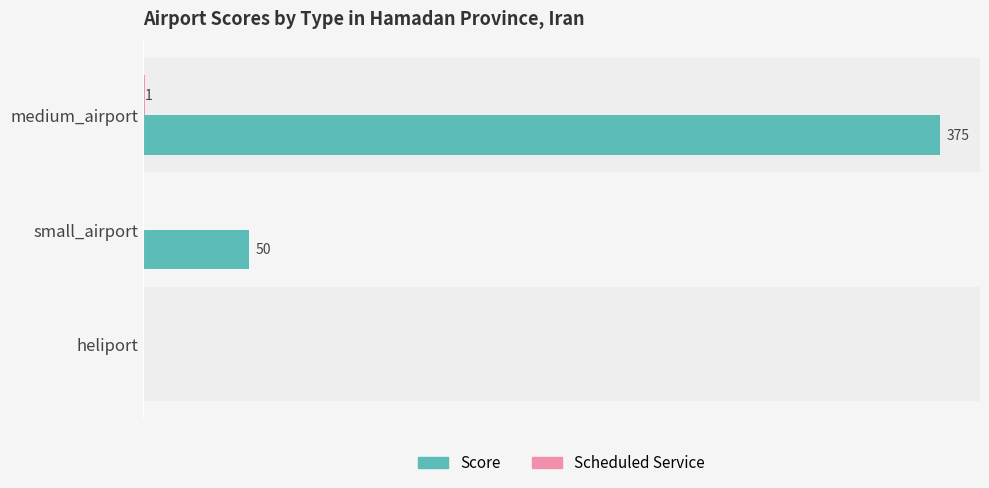

Between small_airport and heliport, which series saw the biggest shift?

Score